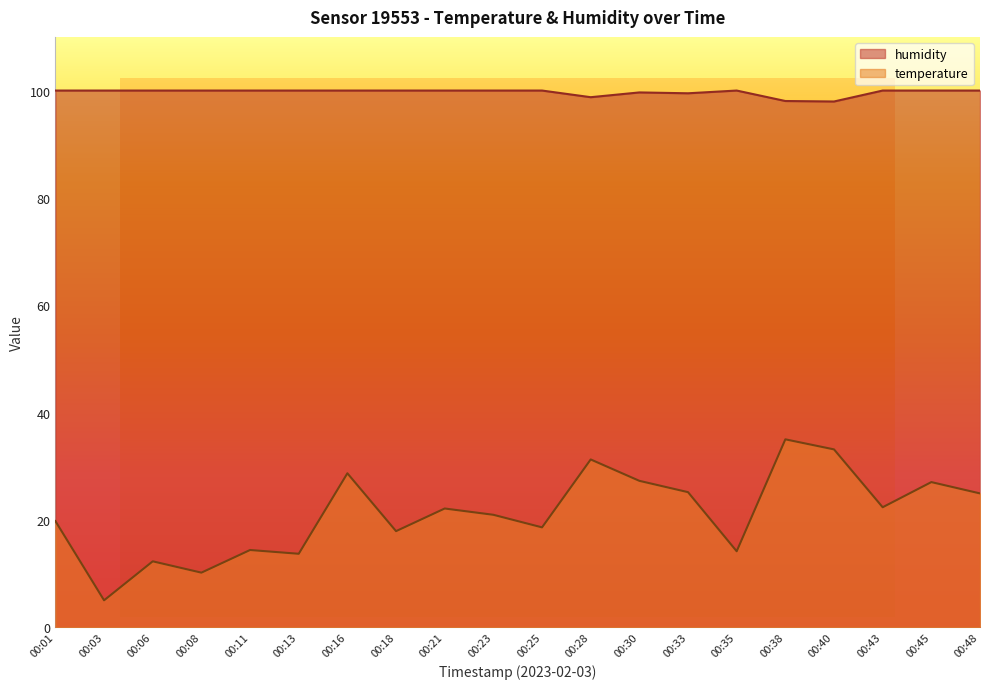

At which category does humidity reach its first local valley?

00:28